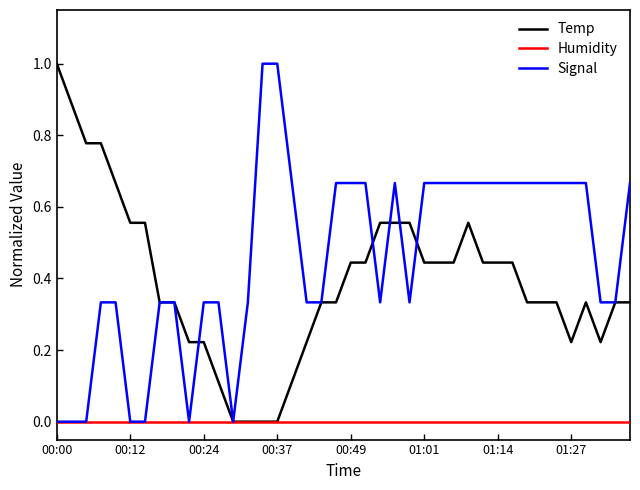

What is the maximum value shown in the chart?

1.0